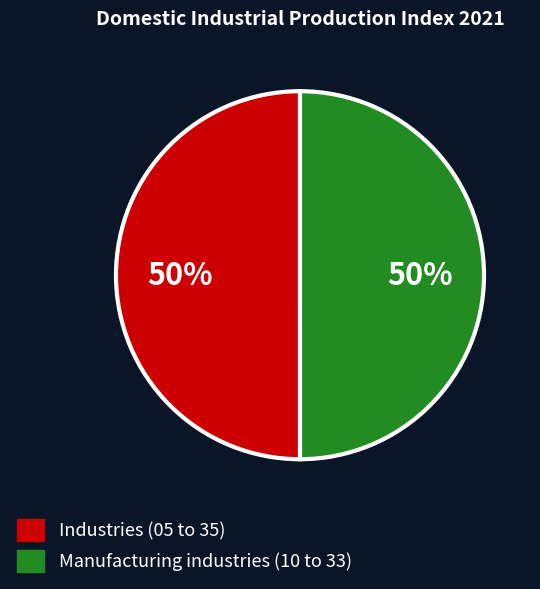

To the nearest percent, what is the average slice percentage?

50%